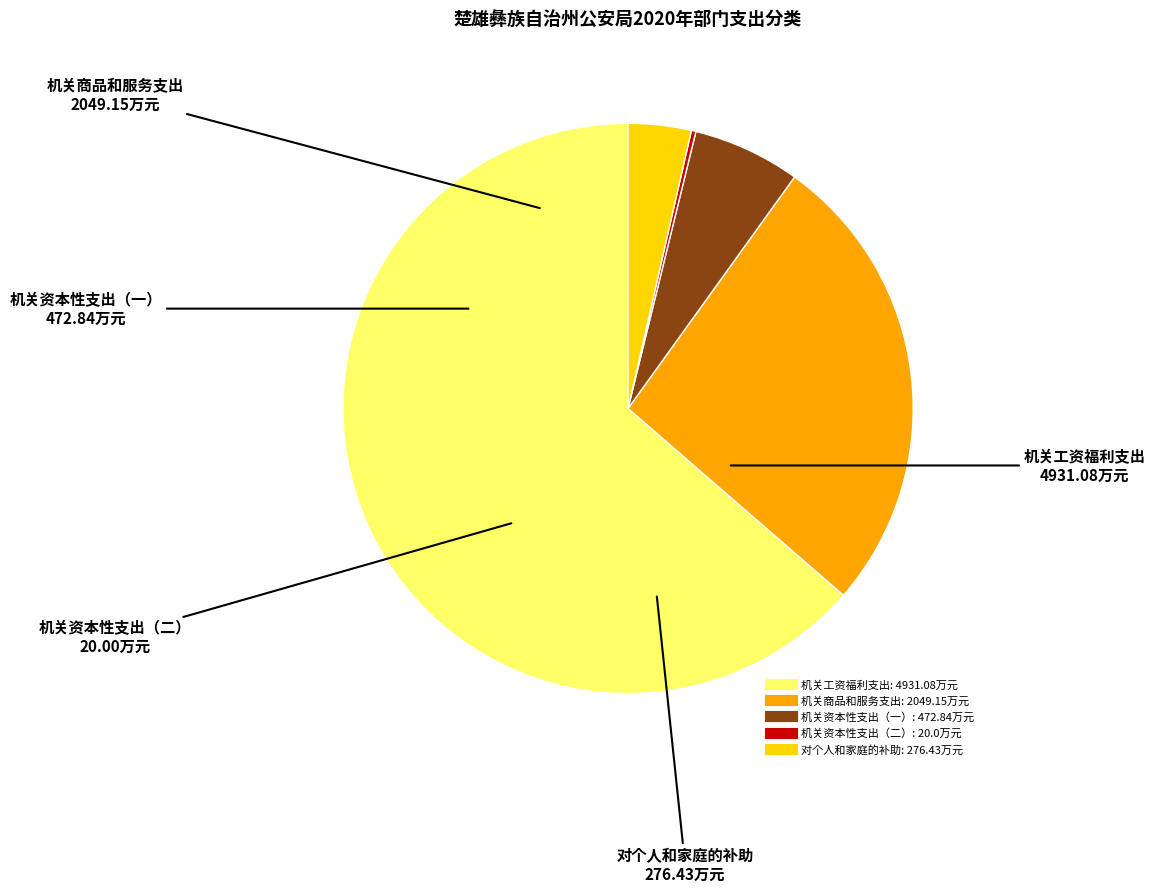

Does 机关商品和服务支出 represent more than half of the total?

No